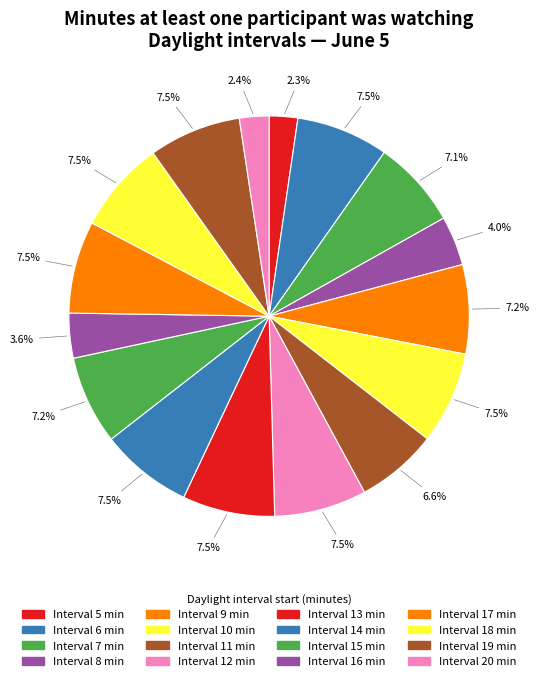

What is the largest slice in the pie chart?

6